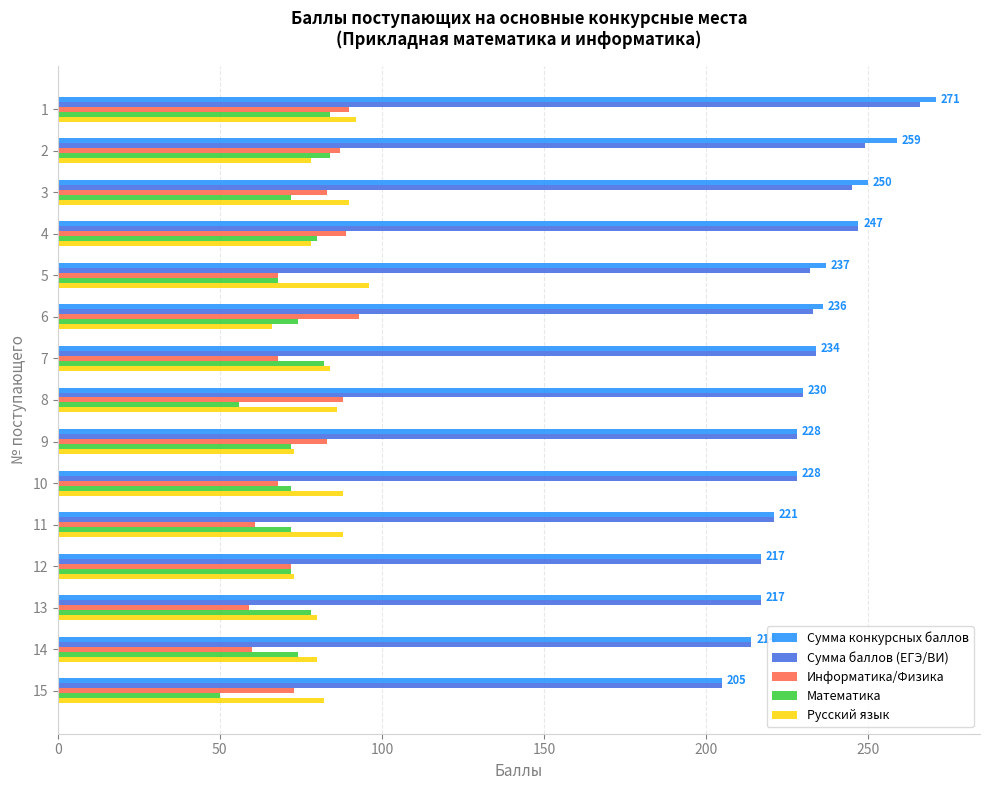

At how many categories does at least one series exceed 137?

15